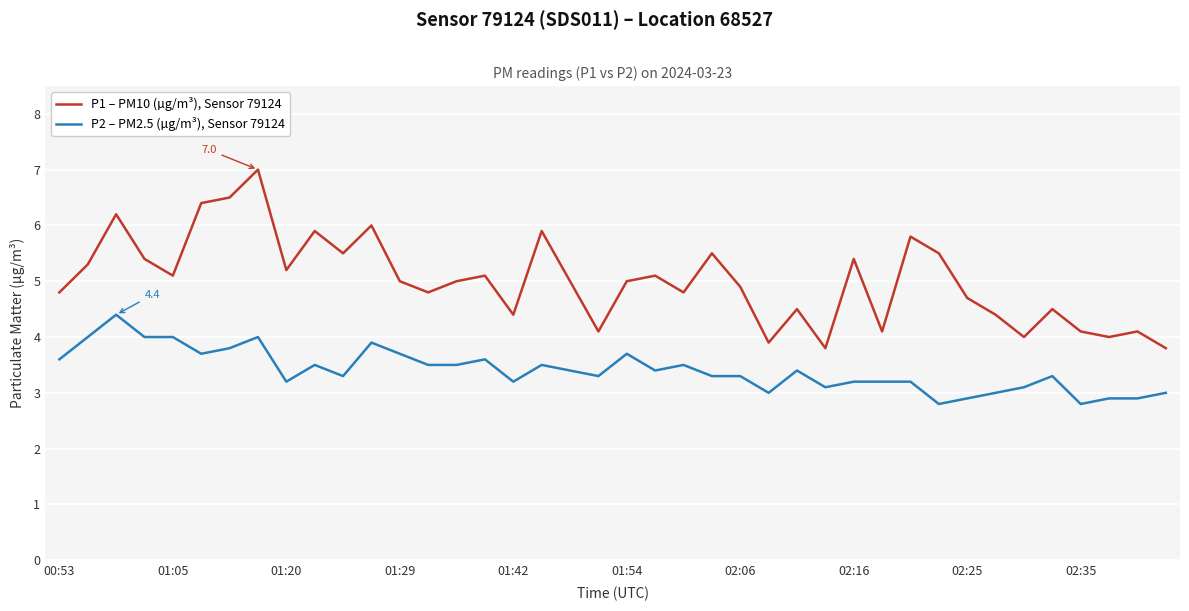

What is the difference between the maximum and minimum values in the P2 – PM2.5 (µg/m³), Sensor 79124 series?

1.6